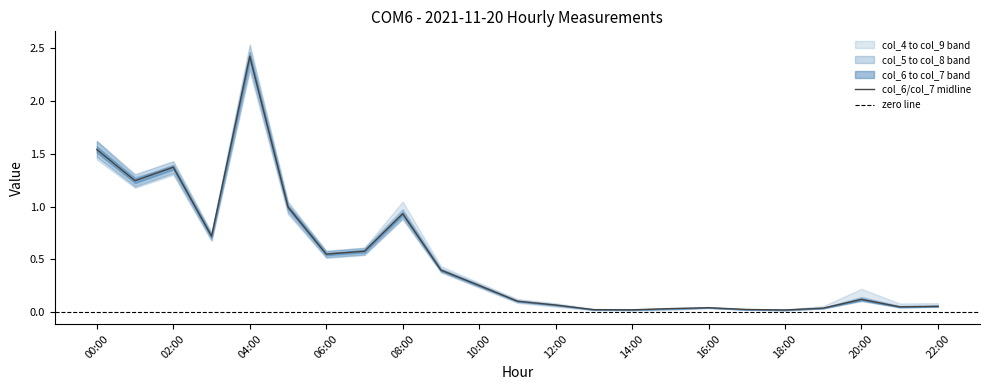

At which category does col_4 reach its first local peak?

02:00